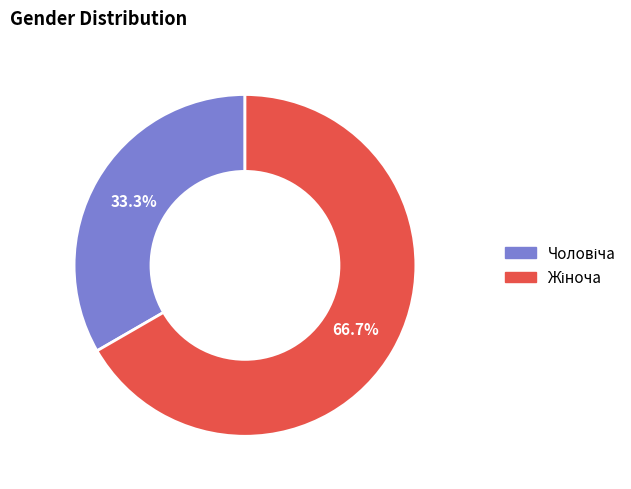

Is there any slice that represents more than half of the pie?

Yes